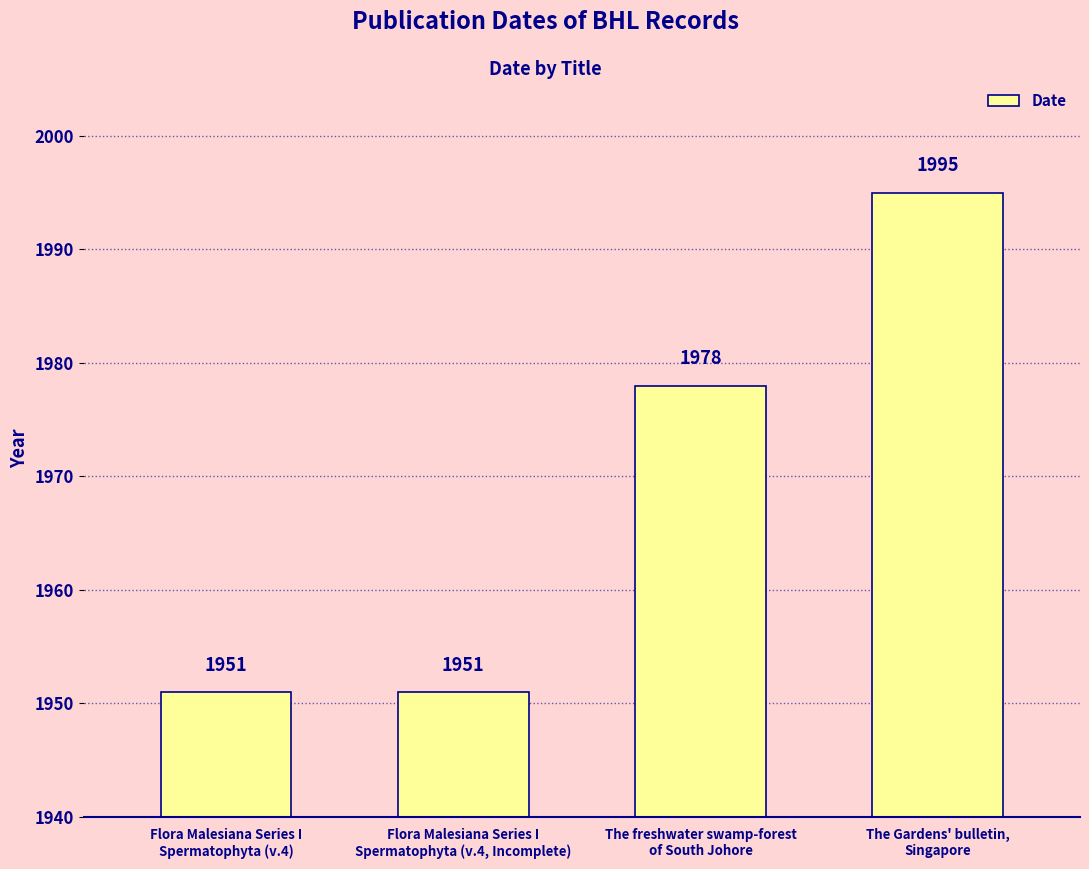

Which label corresponds to the largest value in the chart?

The Gardens' bulletin,
Singapore